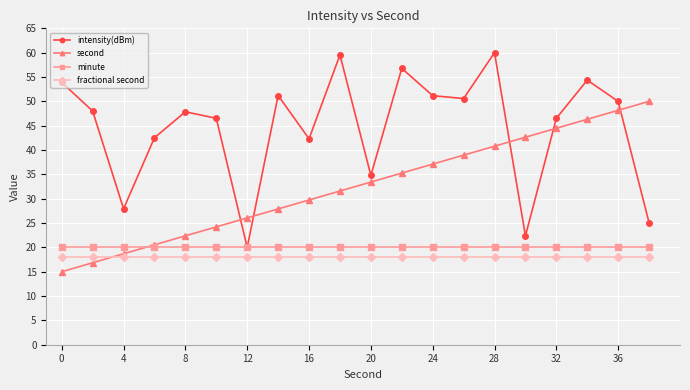

Count the number of data series in this chart.

4